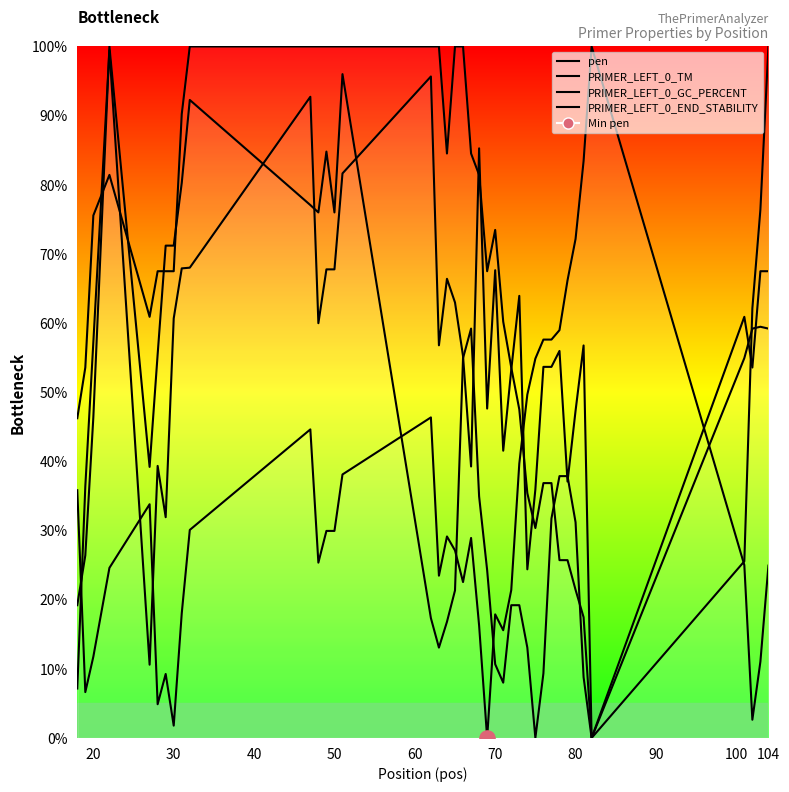

What are all the series names shown in the legend?

pen, PRIMER_LEFT_0_TM, PRIMER_LEFT_0_GC_PERCENT, PRIMER_LEFT_0_END_STABILITY